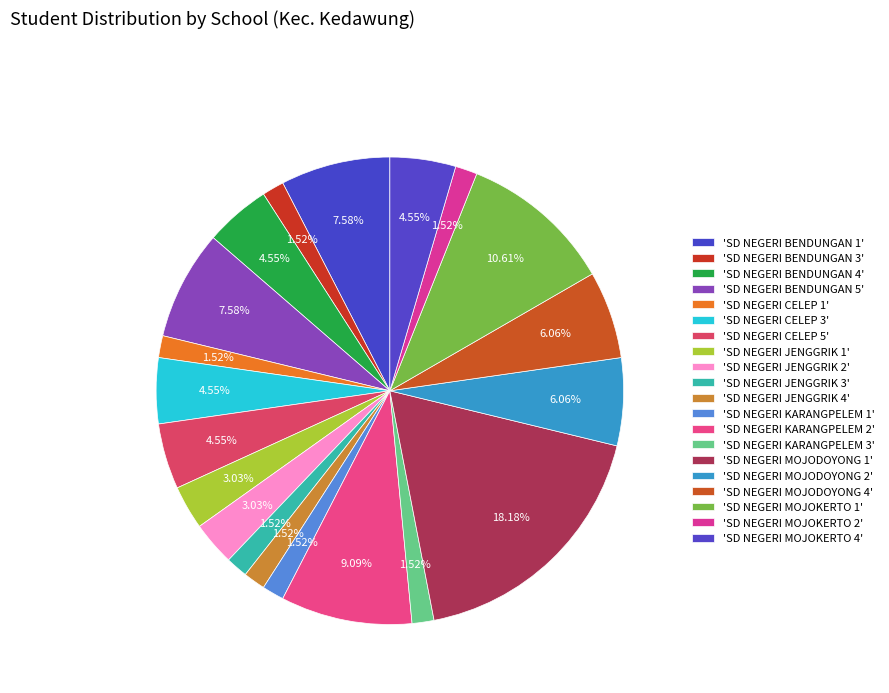

Count the number of slices in the pie.

20